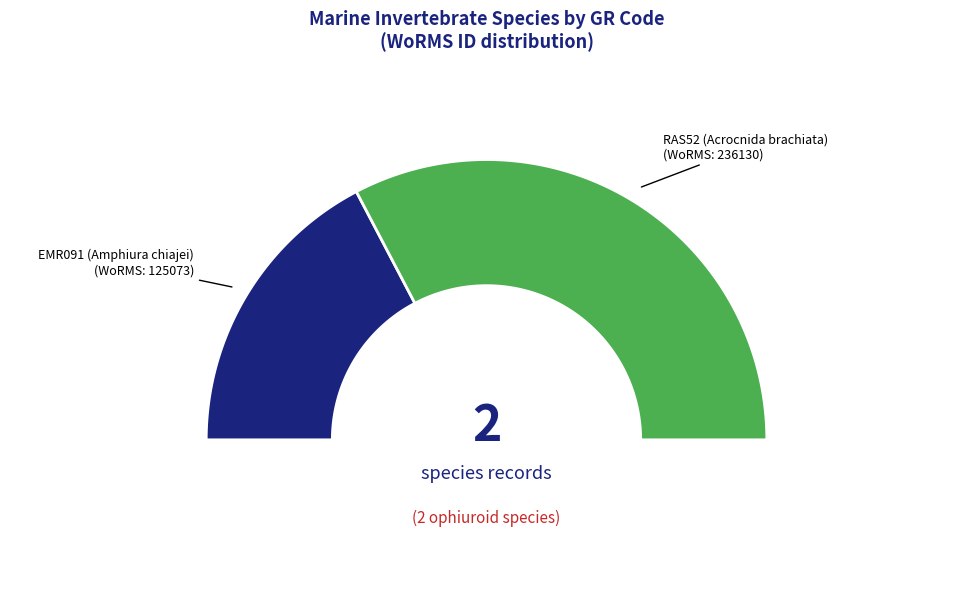

Is it true that RAS52 (Acrocnida brachiata) is 75% of the pie?

False